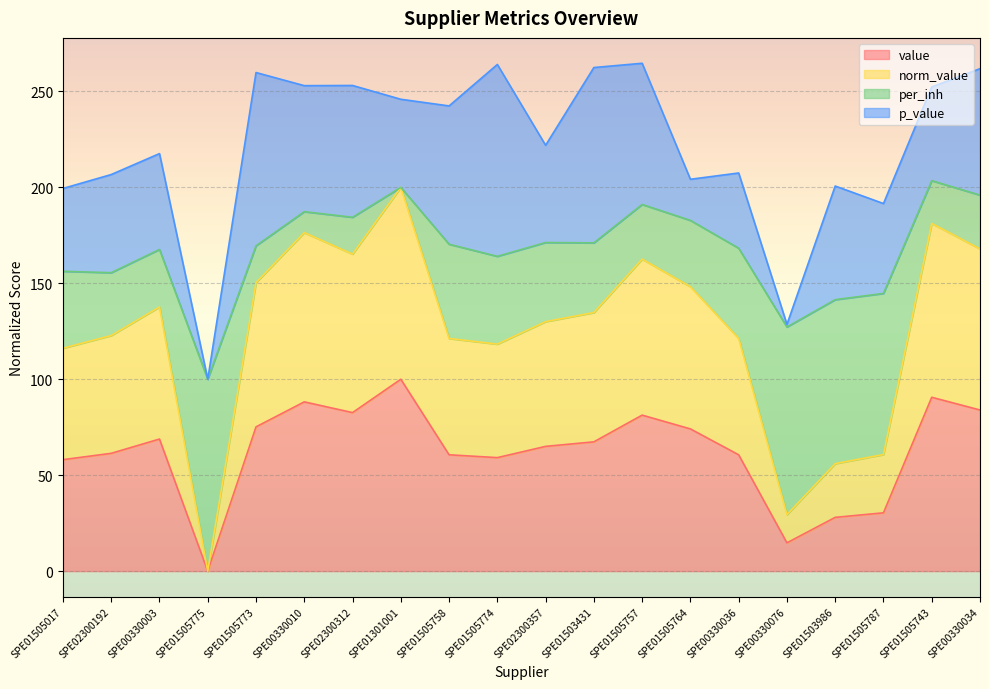

Does the chart display data point markers on the line(s)?

No